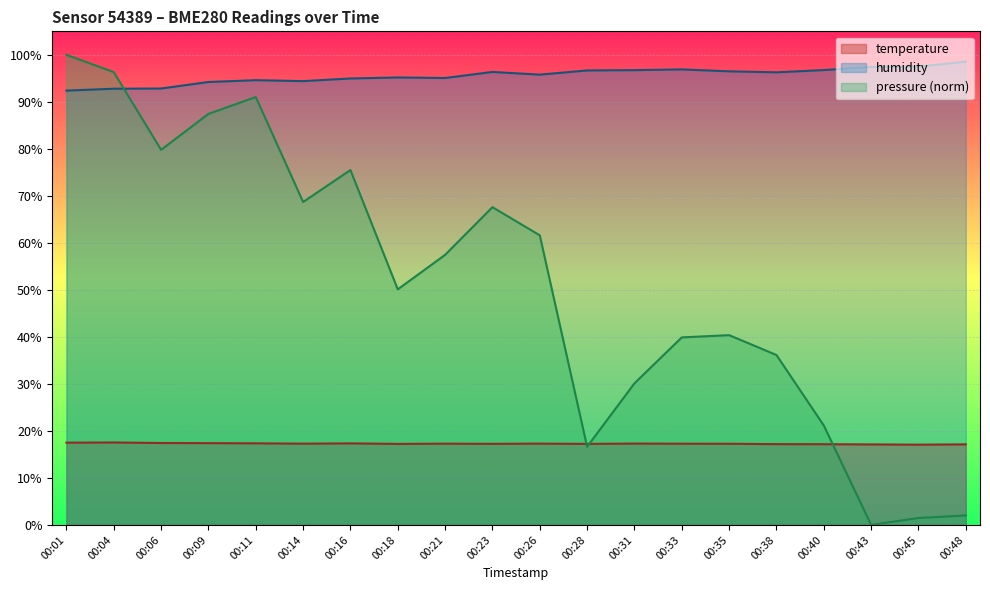

True or false: temperature and humidity intersect in this chart.

False